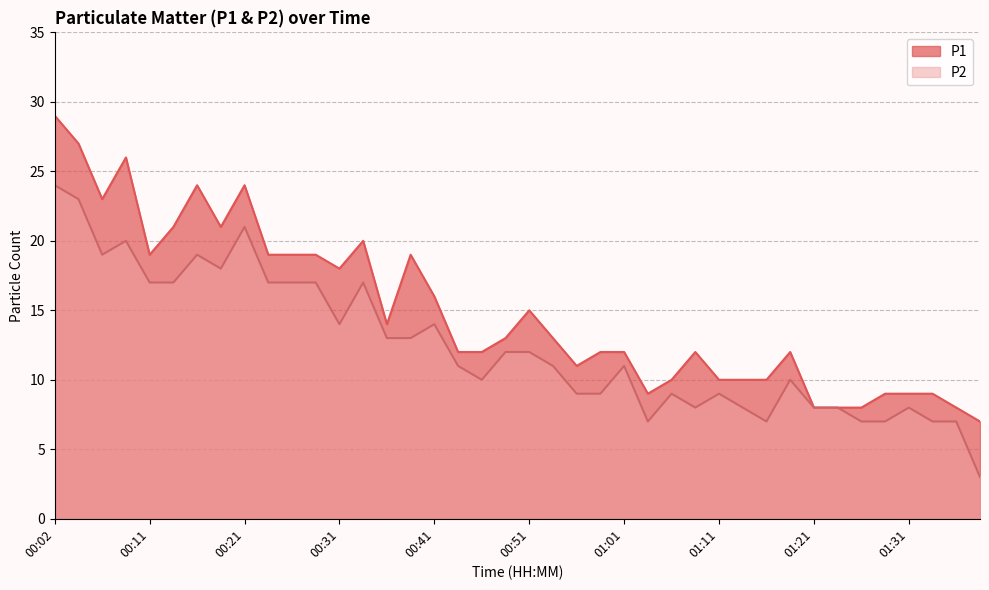

At 00:24, list the series in order from smallest to largest.

P2, P1